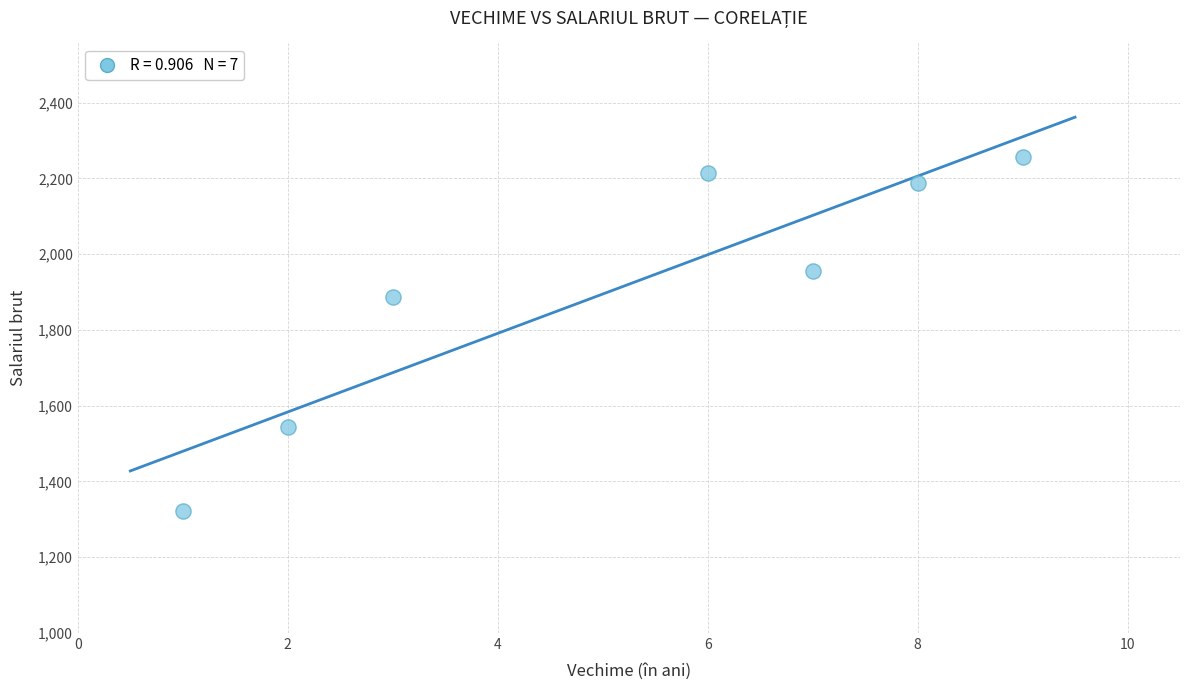

What Y value in the scatter plot is closest to 1789?

1888